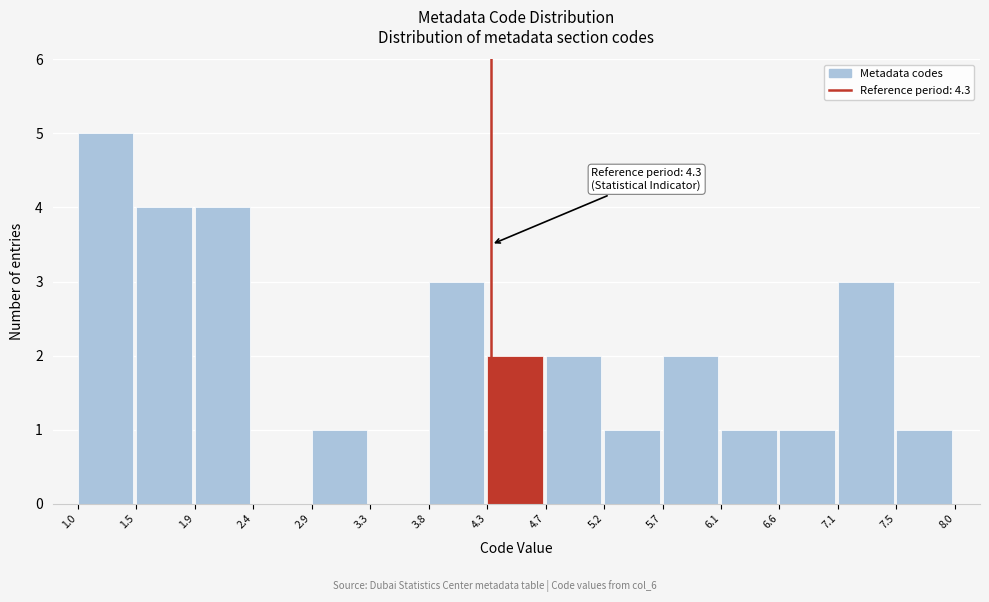

Which range on the x-axis has the tallest bar?

1.0 to 1.5